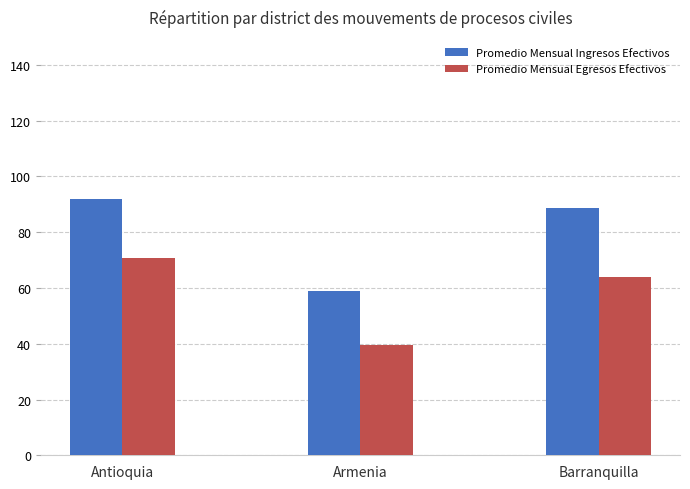

What is the spread (max minus min) of values at Barranquilla?

24.5